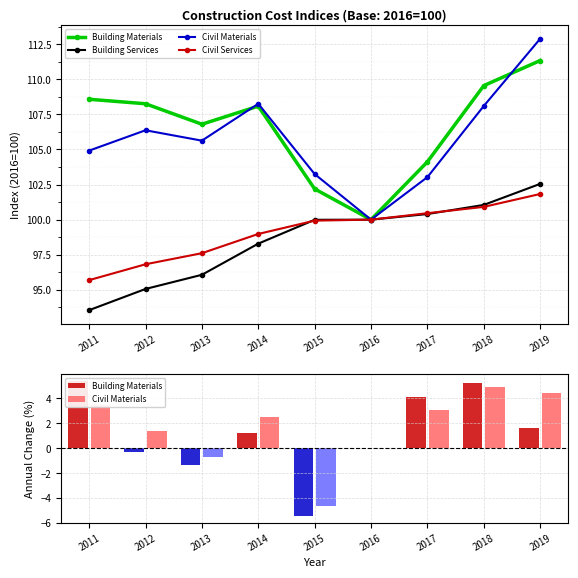

What is the value of the Building Materials bar at the 4th from the left?

1.2